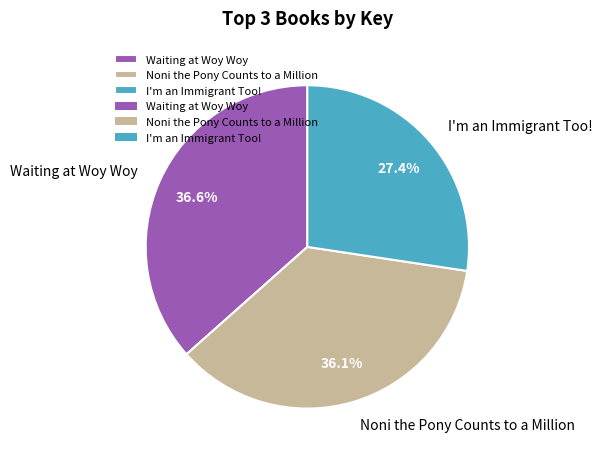

To the nearest percent, what is the average slice percentage?

33%